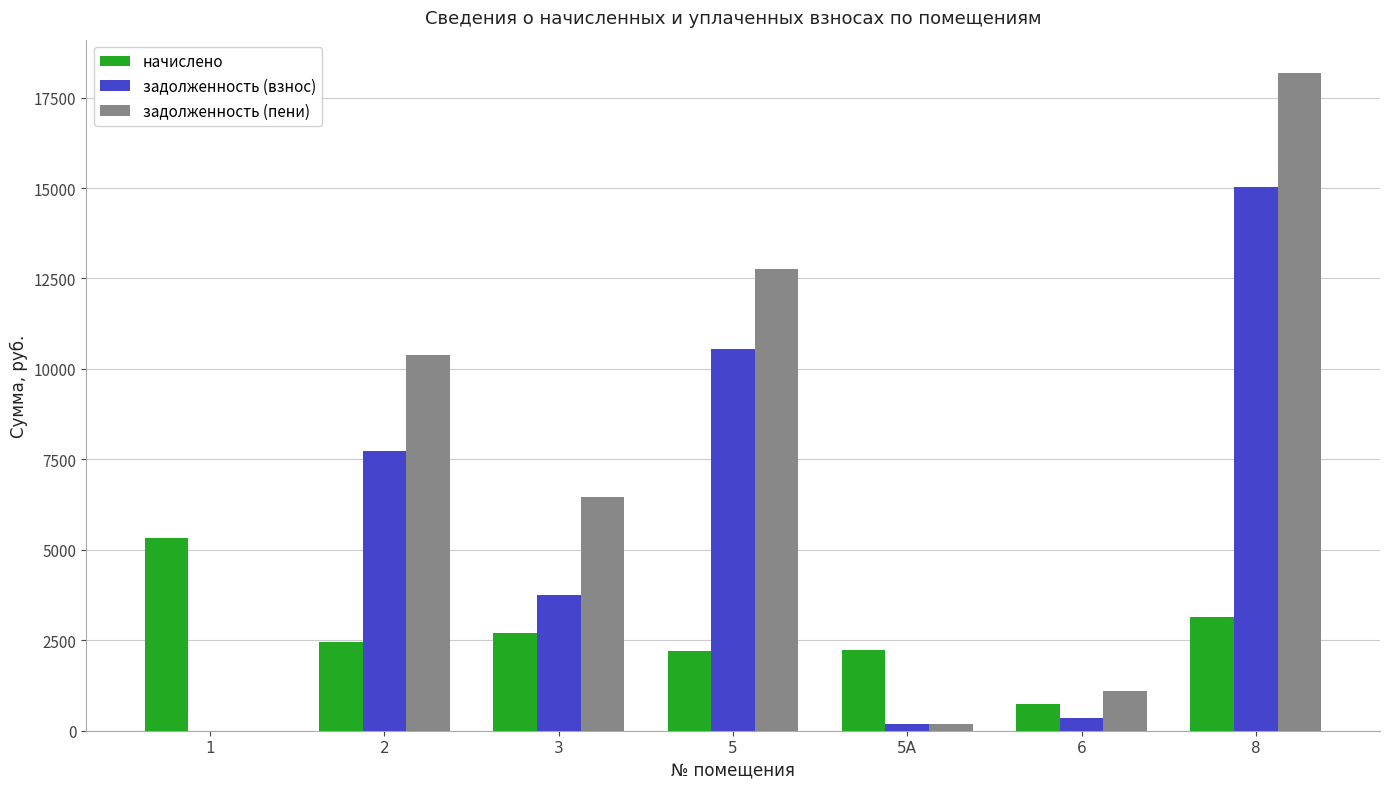

What is the sum of all начислено values?

18779.0